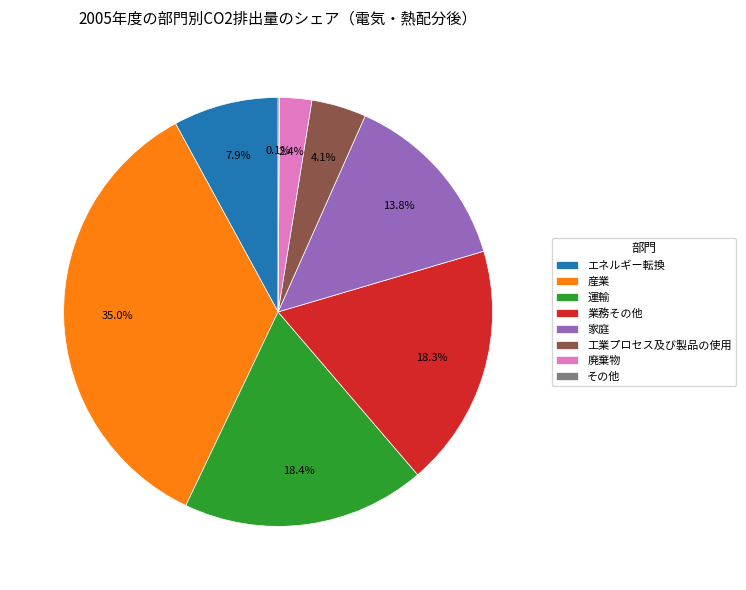

To the nearest percent, what percentage of the pie is 運輸?

18%